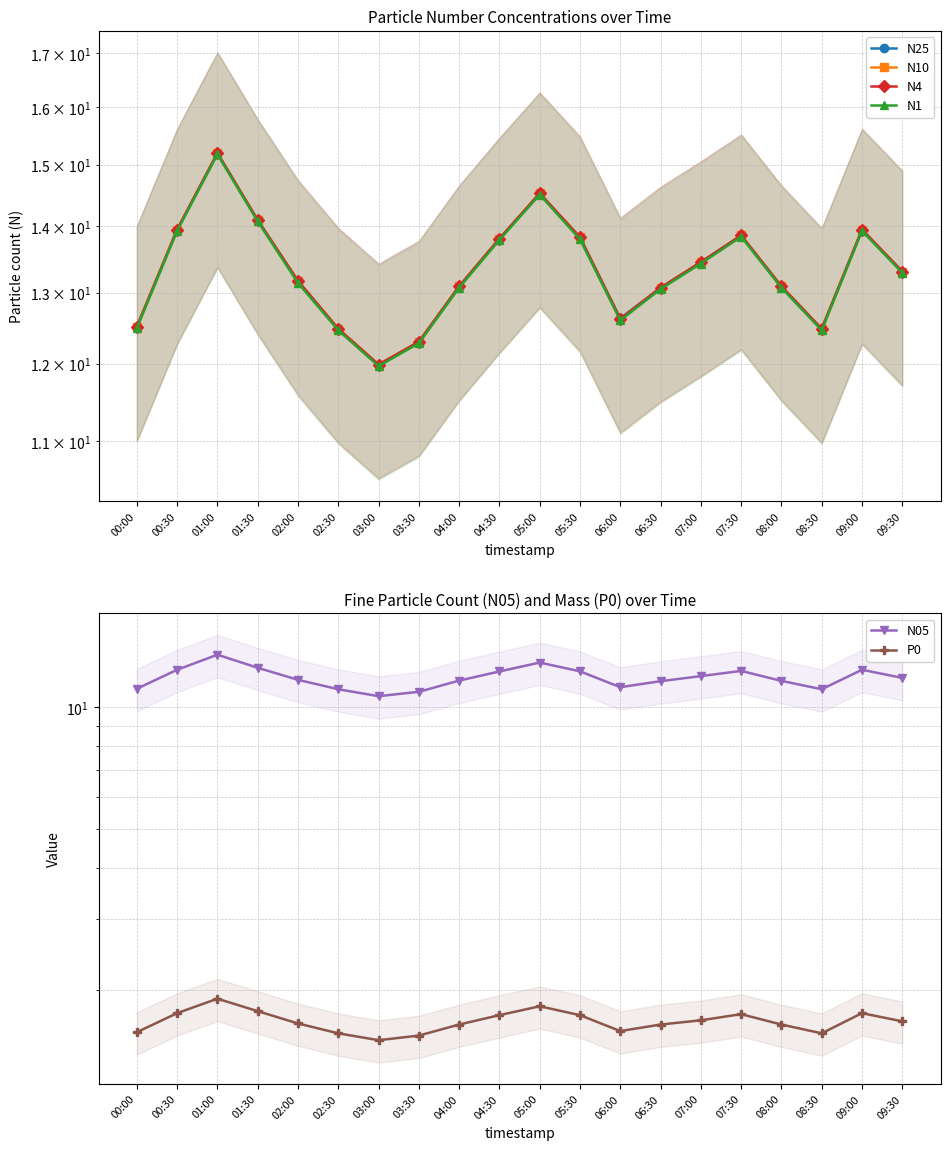

Is the value of N10 at 00:30 greater than the value of P0 at 08:00?

Yes